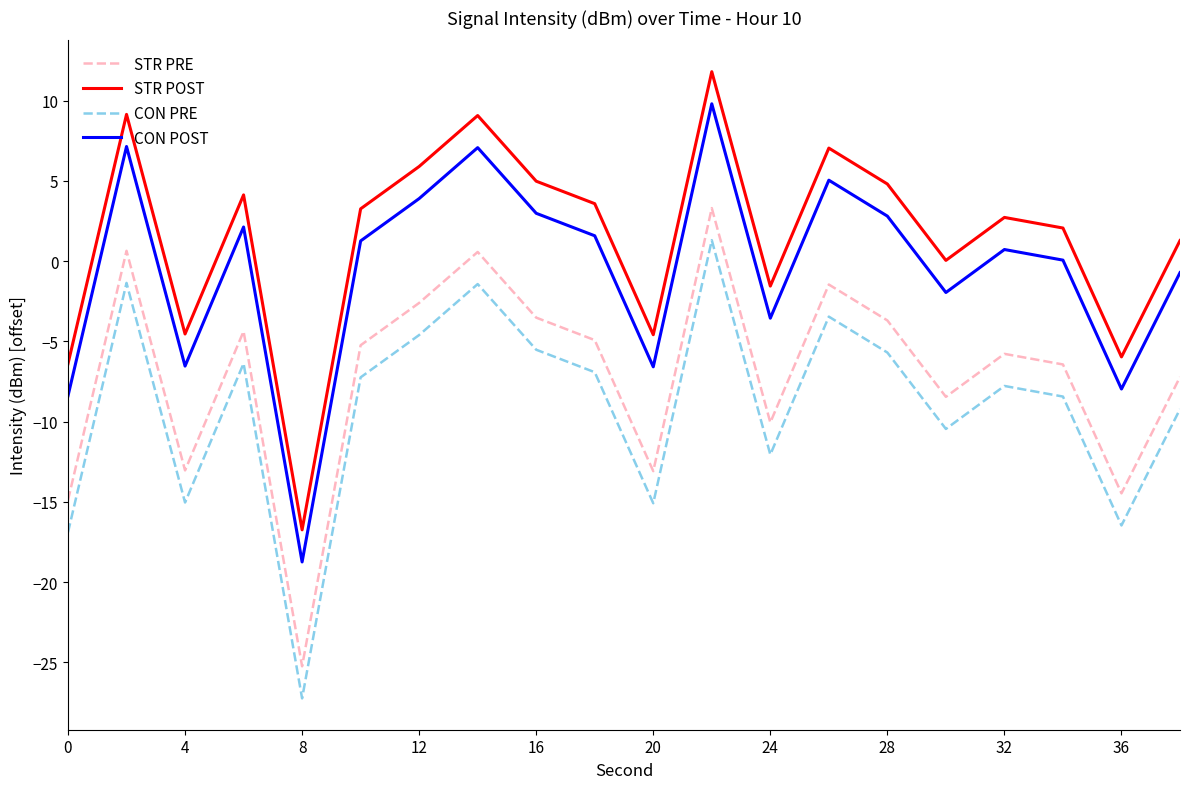

How many lines are shown in the chart?

4